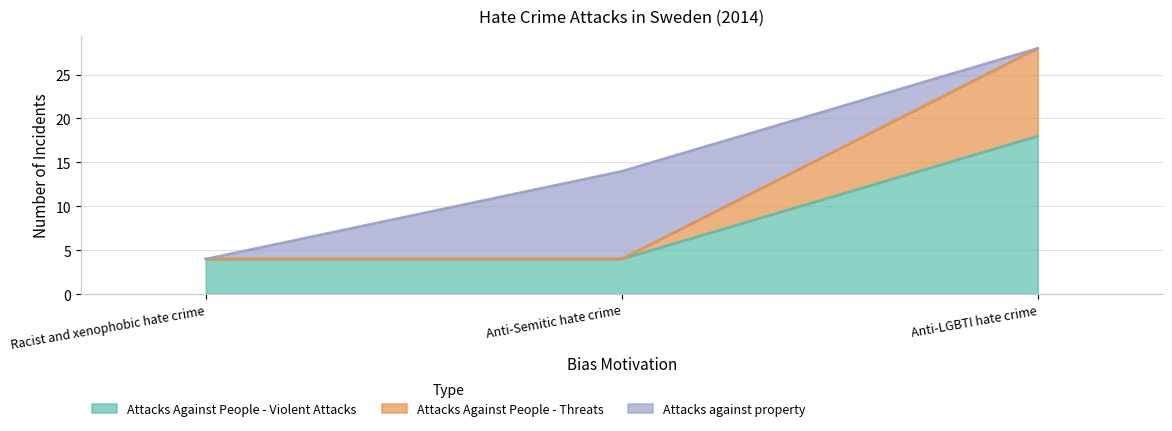

The Attacks Against People - Threats series shows 50 at Anti-LGBTI hate crime. True or false?

False